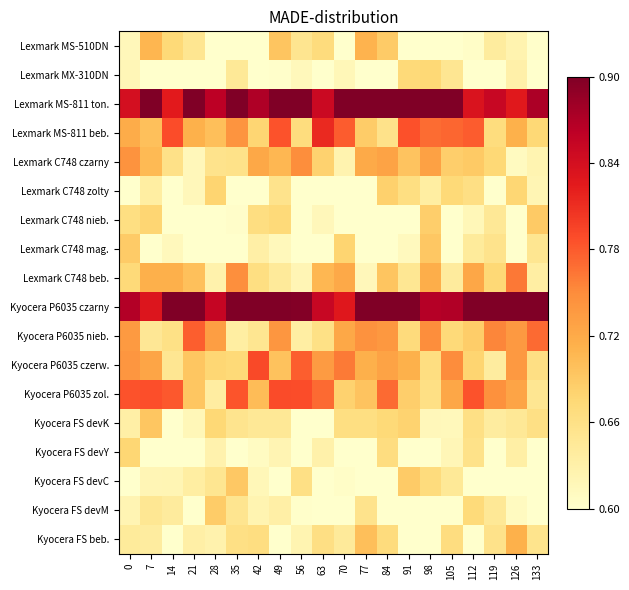

At how many categories does at least one series exceed 0?

20